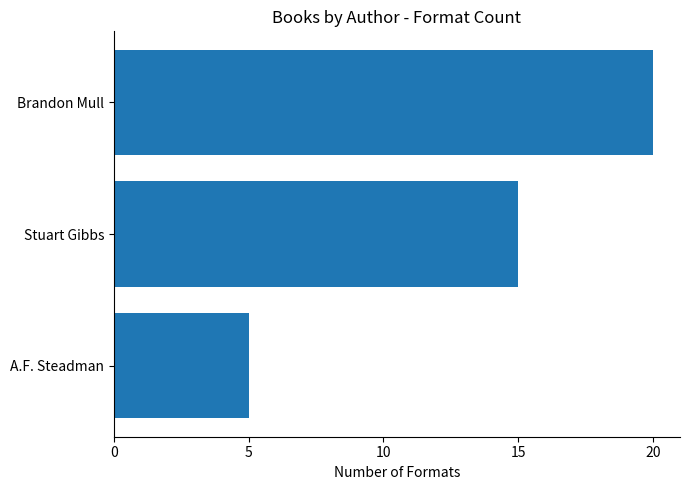

Does the chart contain stacked bars?

No